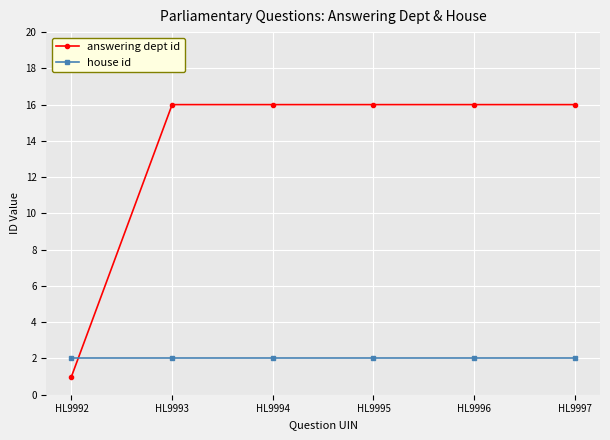

How many distinct data groups are displayed?

2